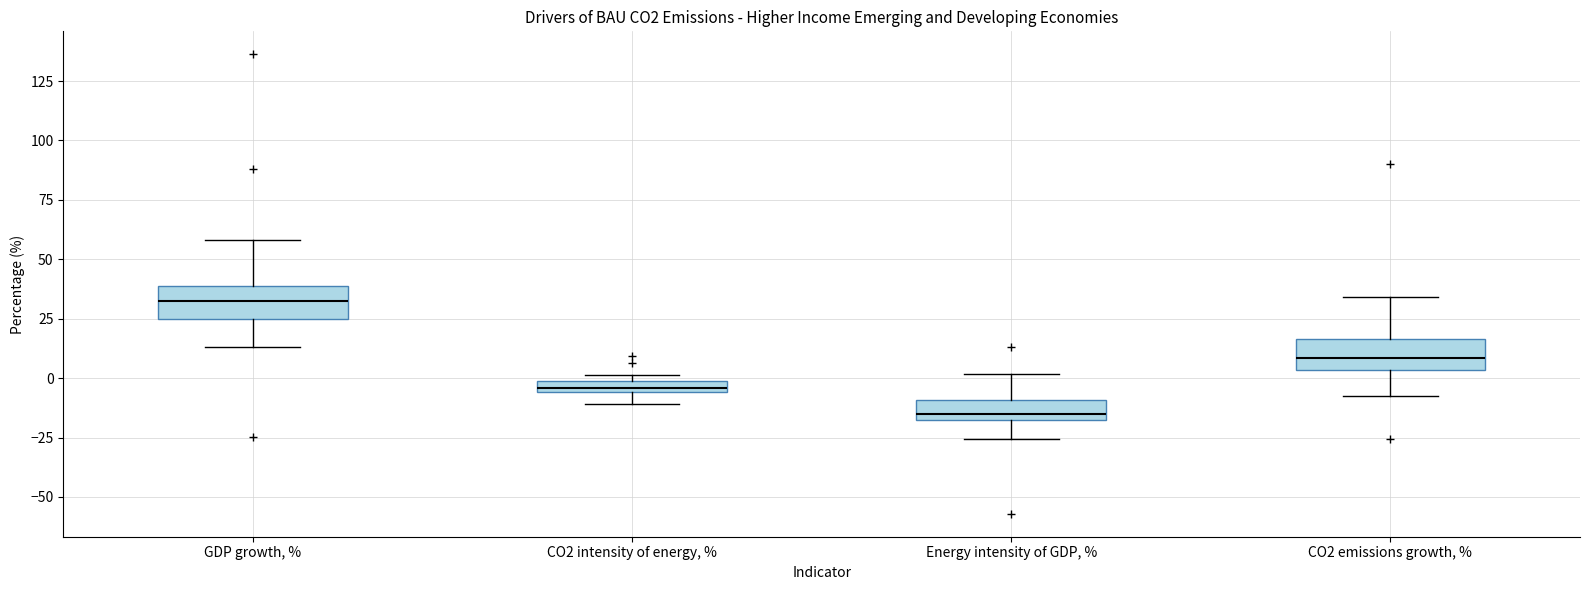

Where does the median line of the box for CO2 emissions growth, % sit on the y-axis? The values are not printed on the chart, so give them approximately, as read against the axis.

10